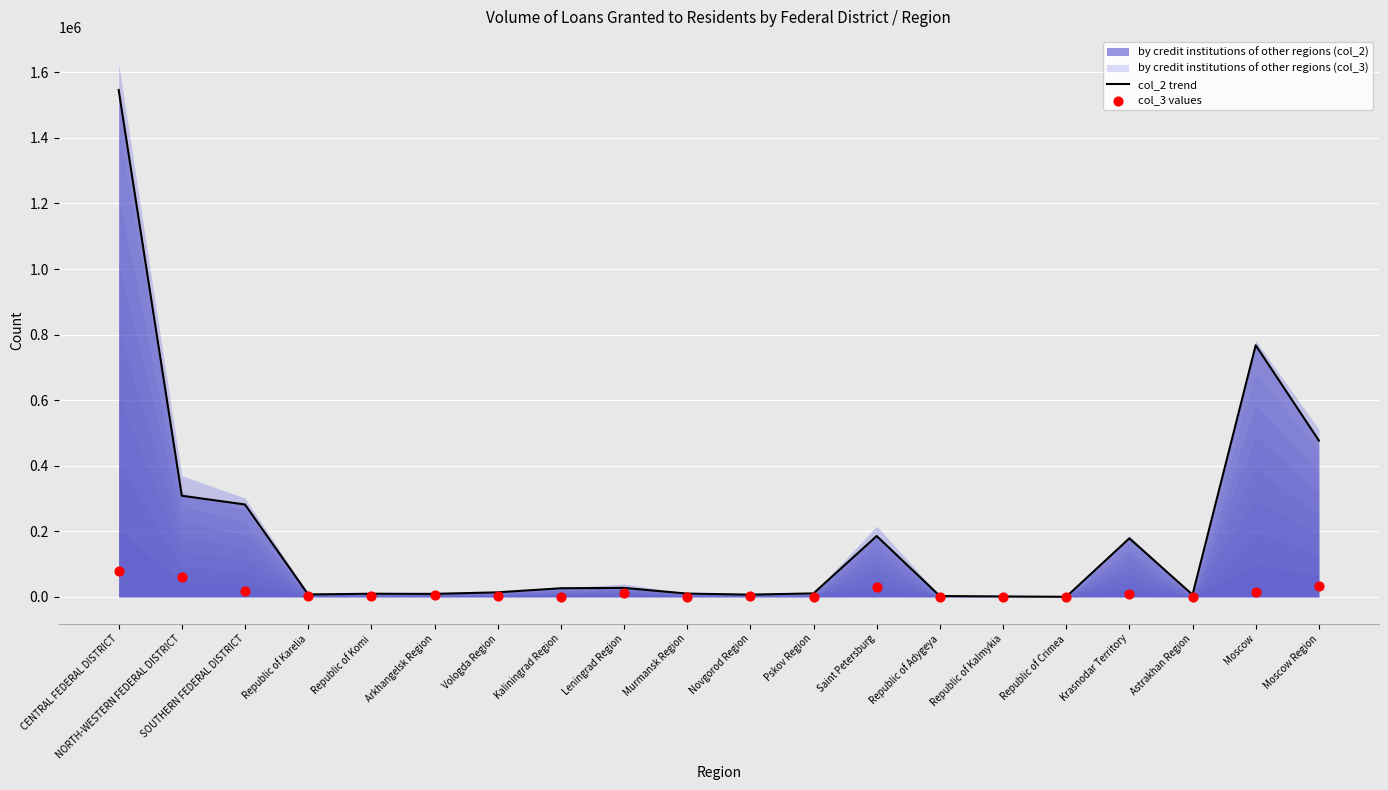

The value of by credit institutions of other regions (col_2) at Saint Petersburg is 185822. True or false?

True